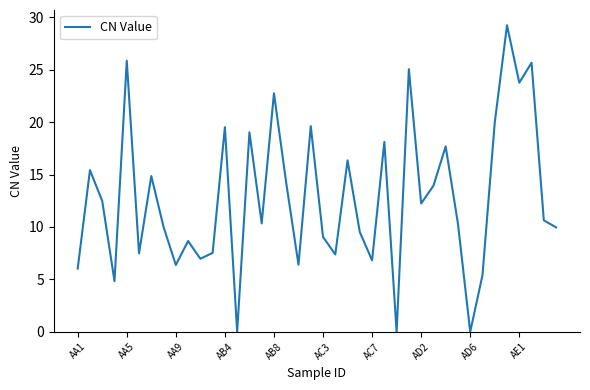

What is the sum of all values?

509.4